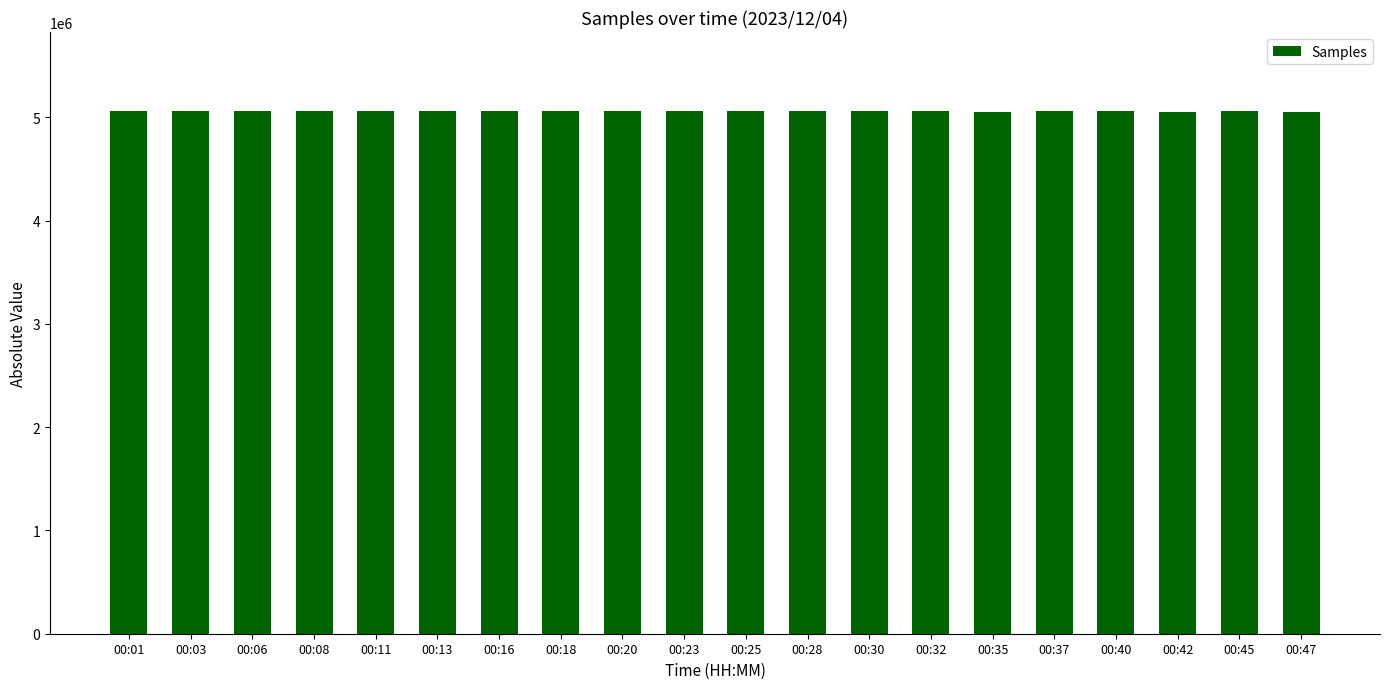

What is the sum of the values at 00:37 and 00:32?

10130240